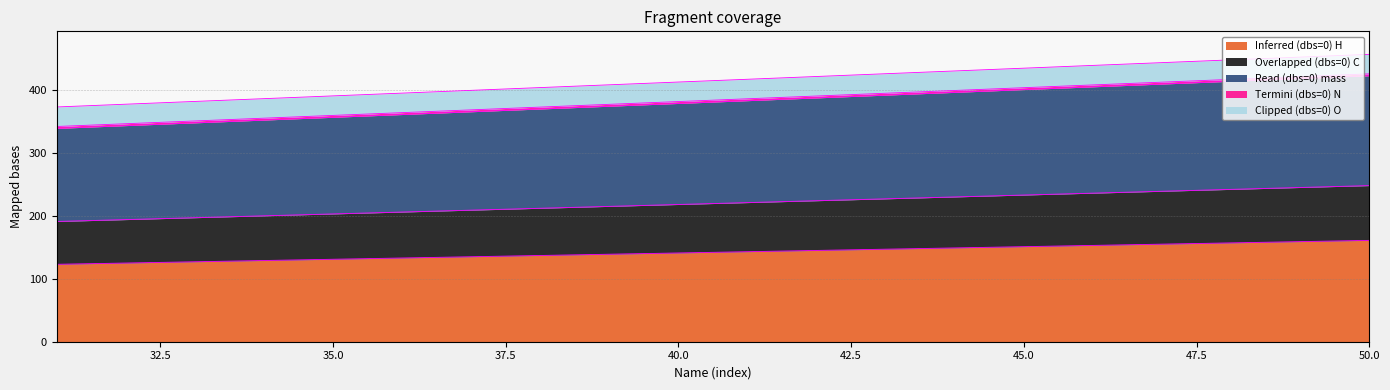

True or false: Inferred (dbs=0) H and Read (dbs=0) mass intersect in this chart.

False